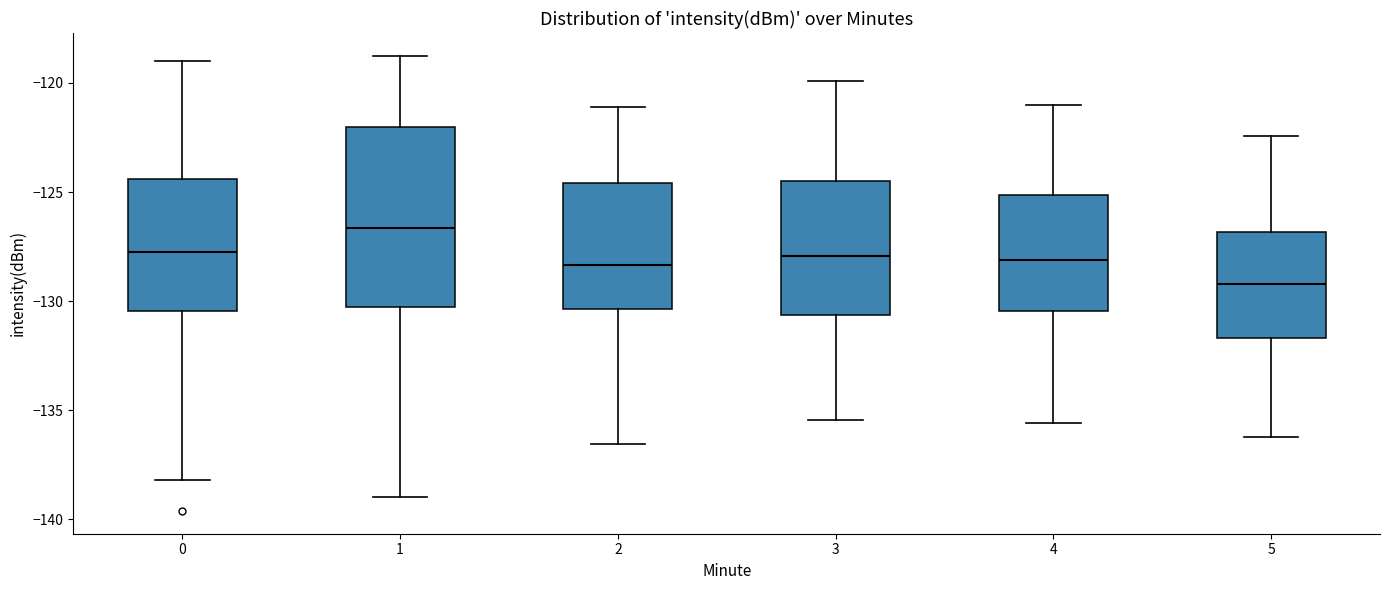

Reading left to right, read every box against the y-axis: the position of its median line, the range the box covers, and the ends of its whiskers. The values are not printed on the chart, so give them approximately, as read against the axis.

0: median -127.5, box -130.5 to -124.5, whiskers -138.0 to -119.0
1: median -126.5, box -130.0 to -122.0, whiskers -139.0 to -119.0
2: median -128.5, box -130.5 to -124.5, whiskers -136.5 to -121.0
3: median -128.0, box -130.5 to -124.5, whiskers -135.5 to -120.0
4: median -128.0, box -130.5 to -125.0, whiskers -135.5 to -121.0
5: median -129.0, box -131.5 to -127.0, whiskers -136.0 to -122.5